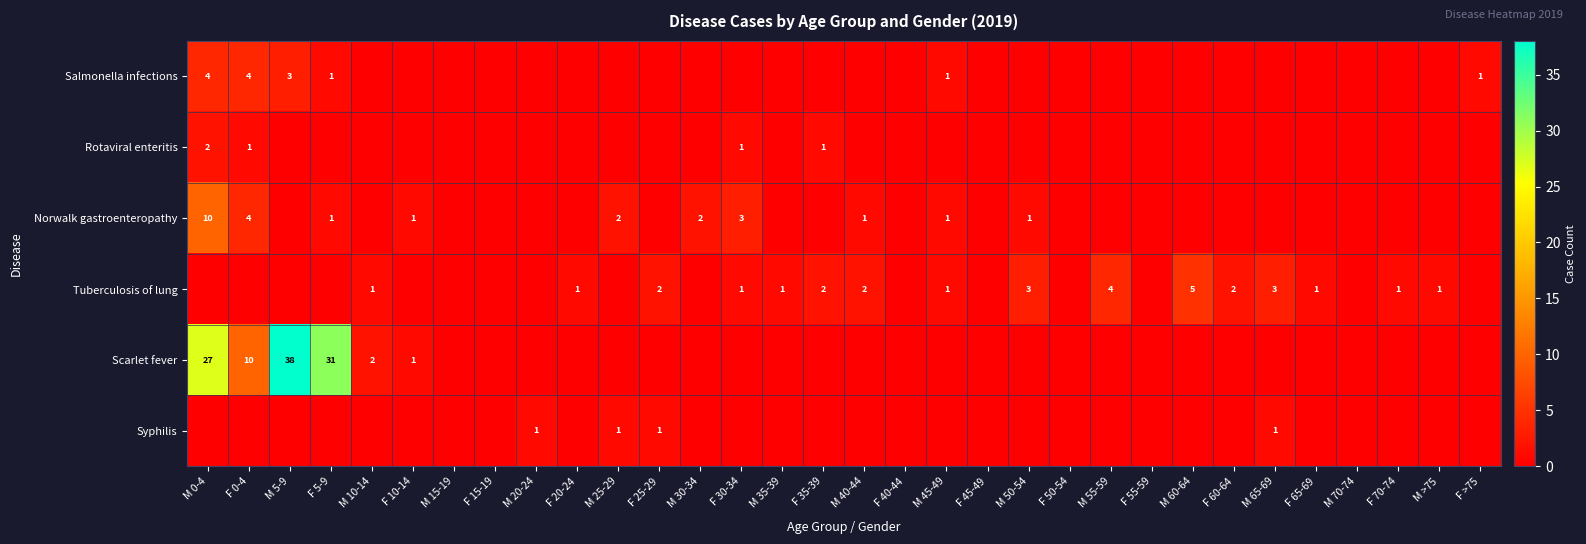

Is the value of Syphilis at M 25-29 greater than the value of Scarlet fever at F 0-4?

No